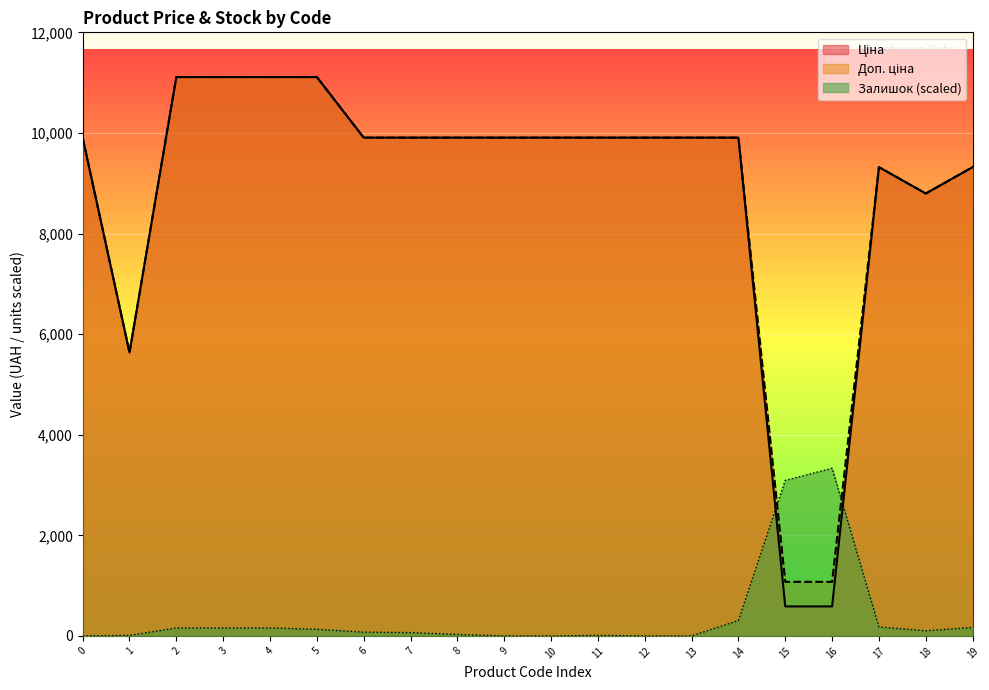

True or false: Залишок and Доп. ціна cross at least once.

True